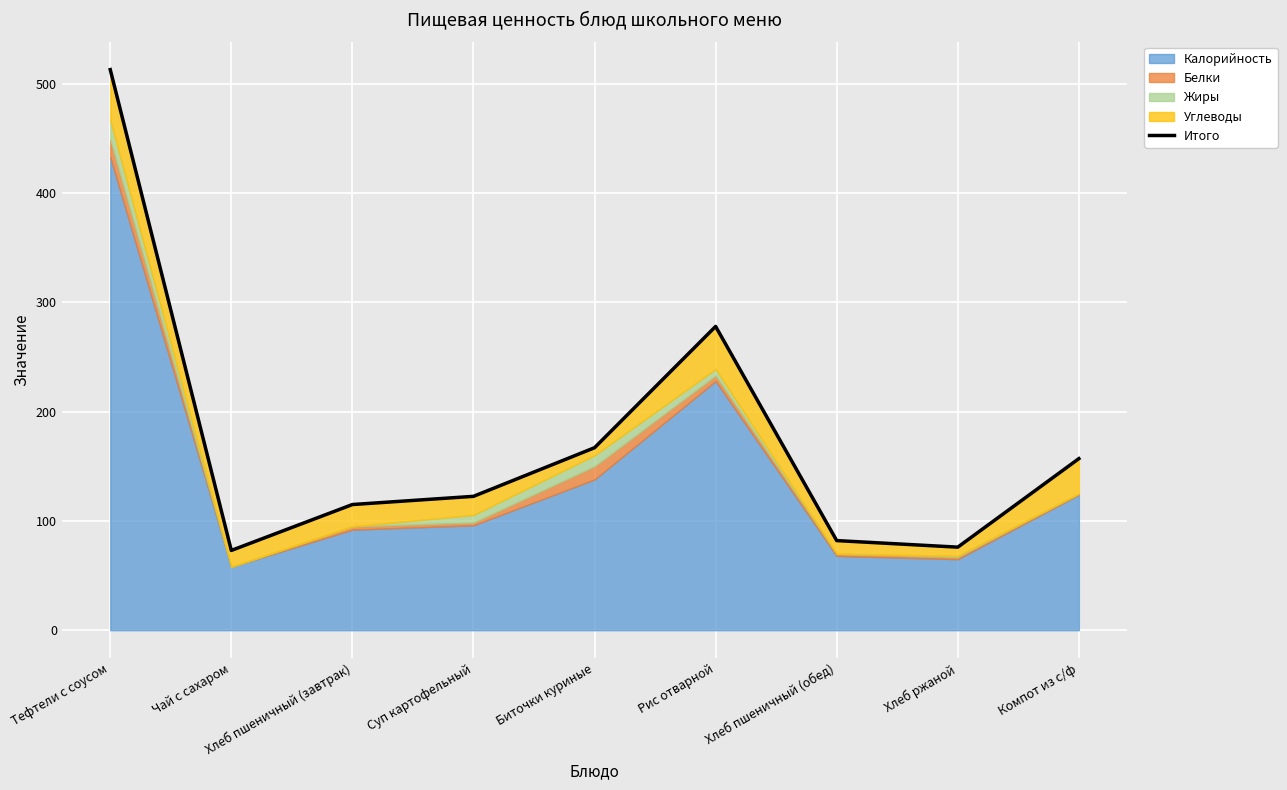

How many interior local valleys (lower than both neighbors) does the data have?

2